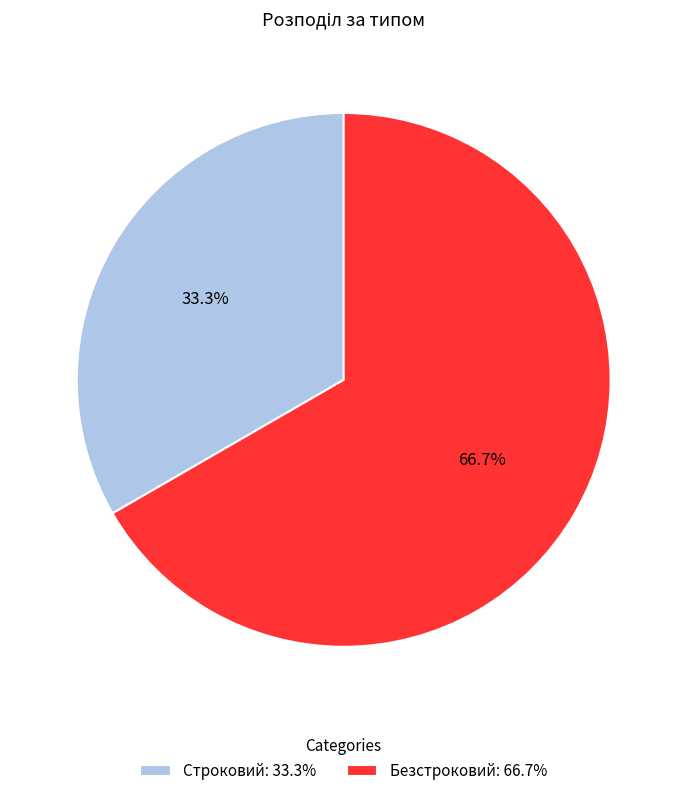

To the nearest percent, what is the average slice percentage?

50%